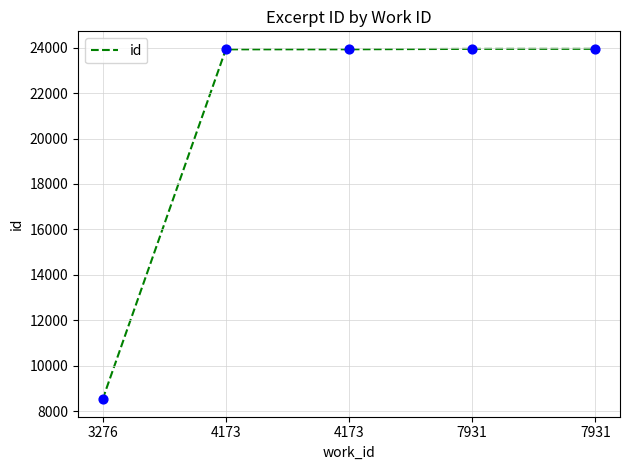

Between 7931 and 3276, which is larger?

7931